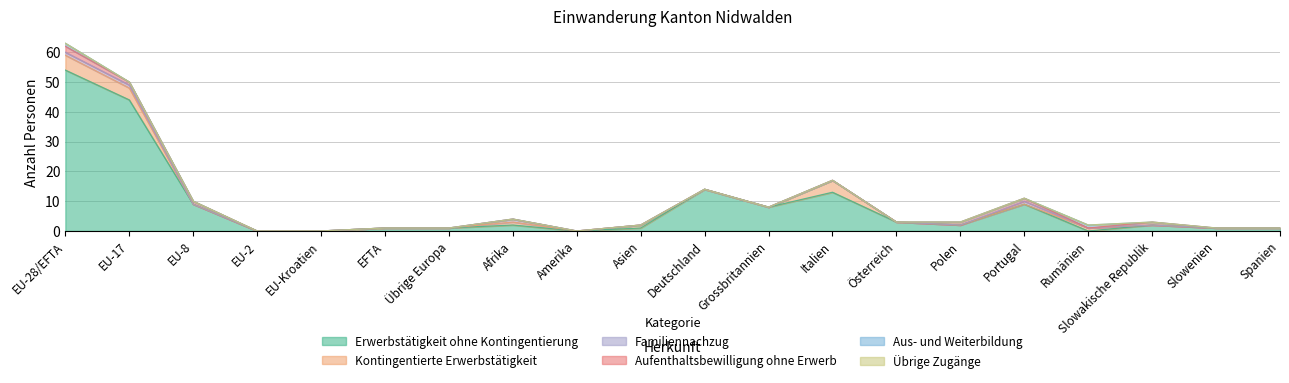

How many intersections are there between Kontingentierte Erwerbstätigkeit and Erwerbstätigkeit ohne Kontingentierung?

2